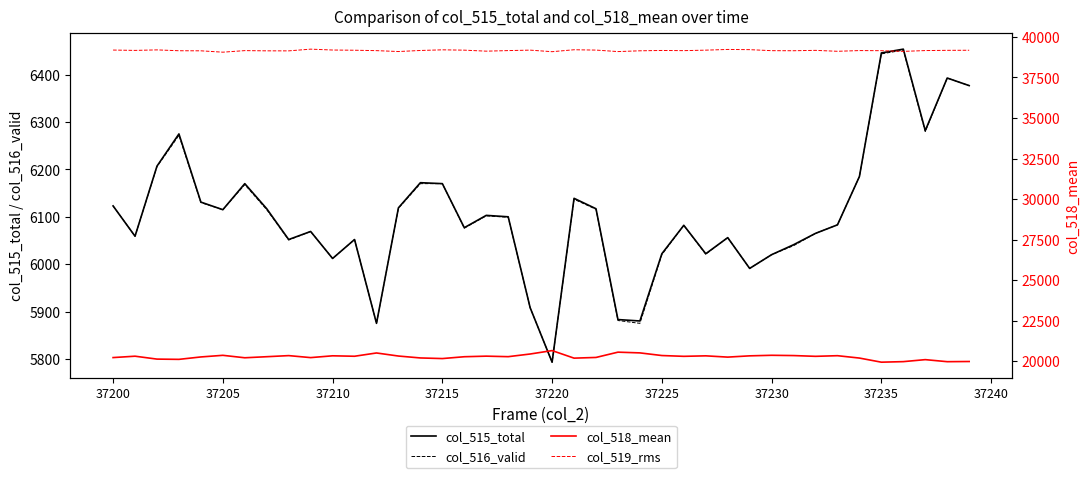

Which category has the lowest value in the col_515_total series?

37220